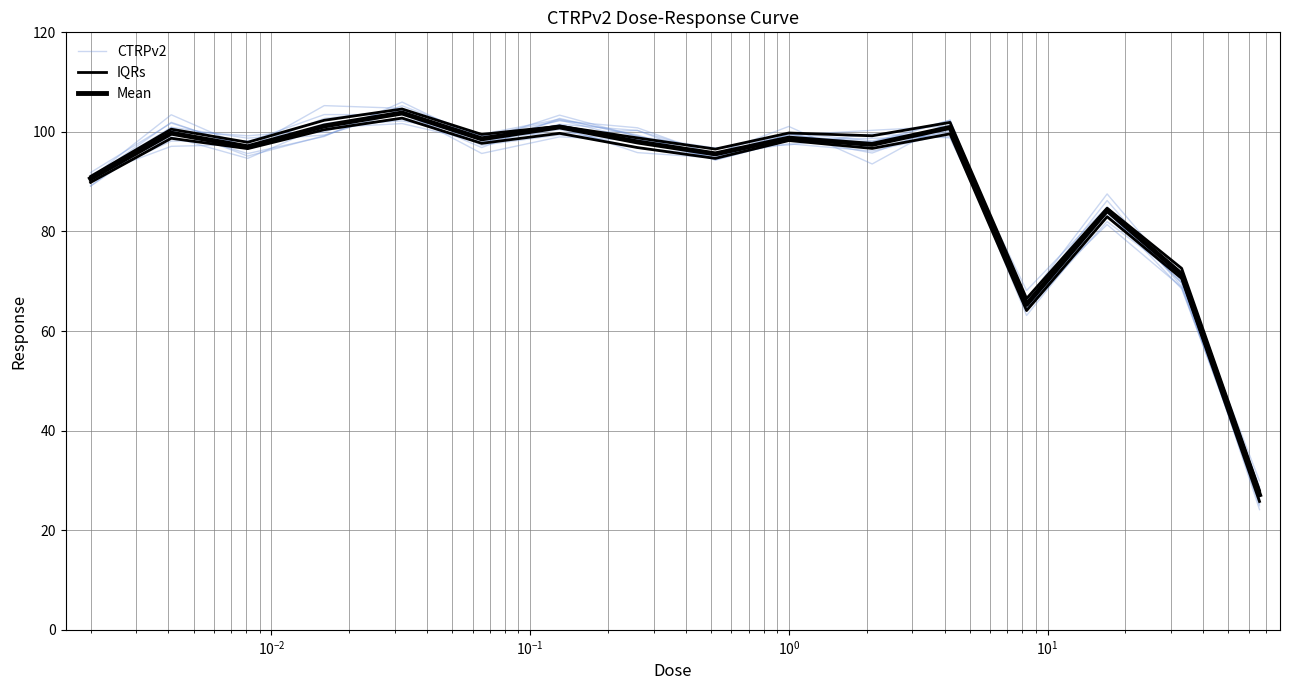

What is the difference between the maximum and minimum values in the CTRPv2 series?

77.2